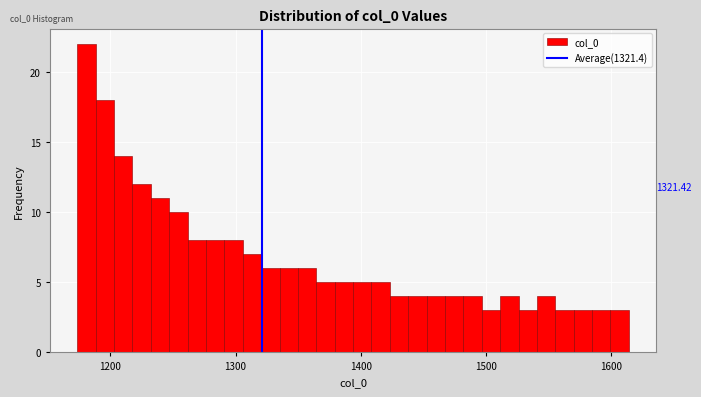

Read against the x-axis, roughly where is the centre of the tallest bar?

1180